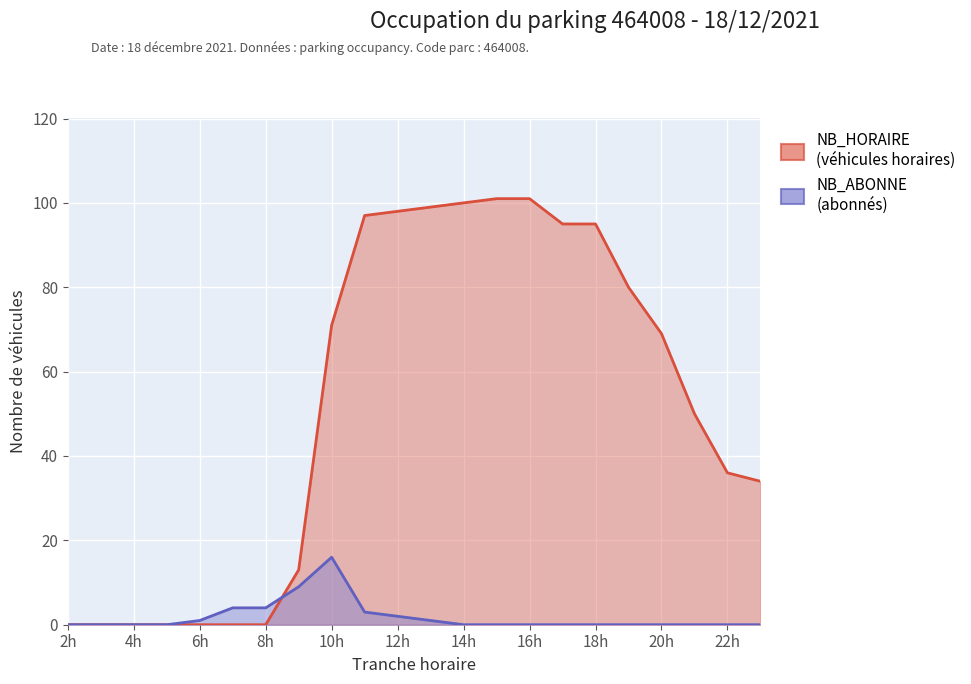

Where is NB_HORAIRE nearest to the value 50?

21